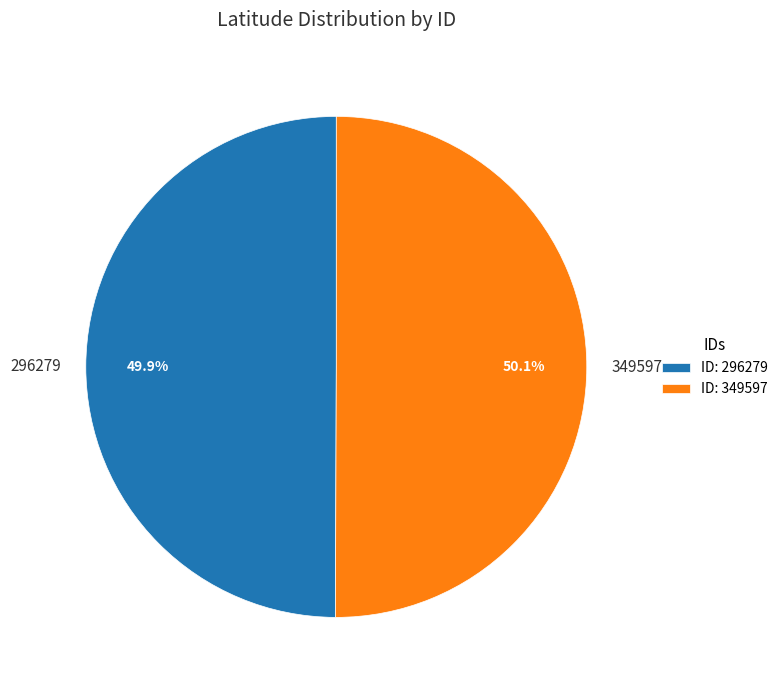

Is there any slice that represents more than half of the pie?

Yes